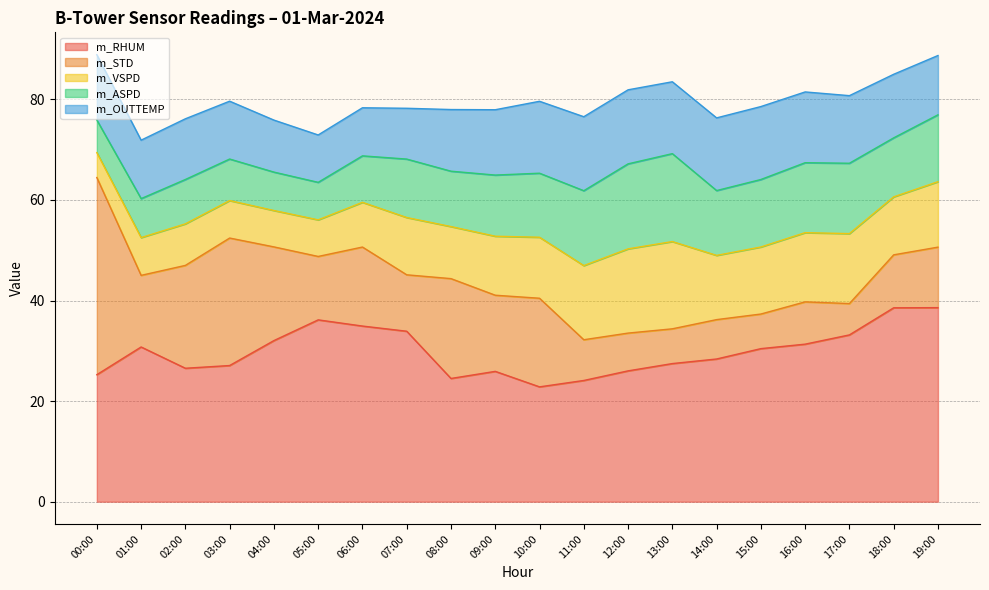

True or false: m_OUTTEMP and m_ASPD intersect in this chart.

True